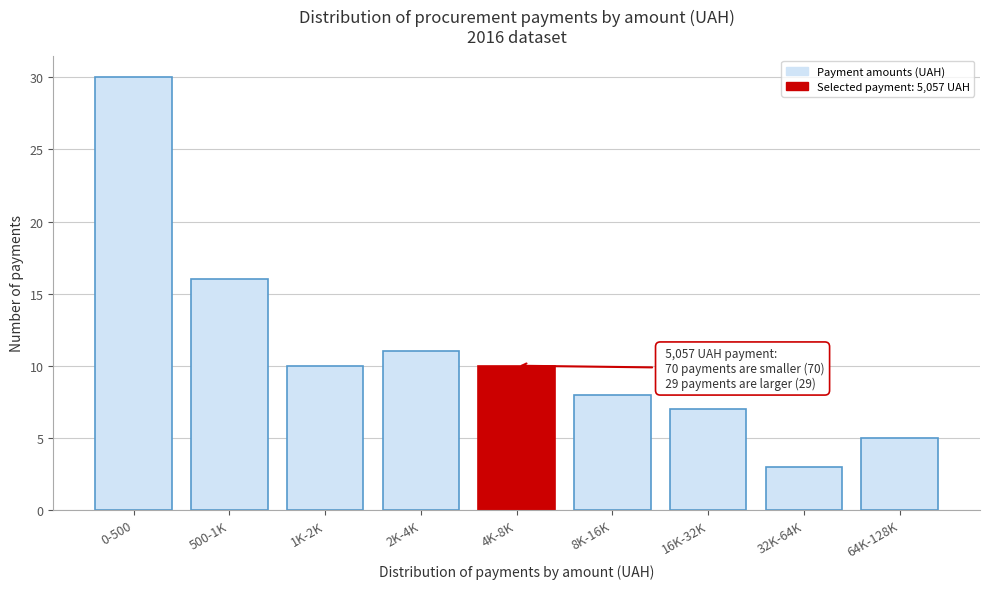

Reading right to left, list all the values displayed in this chart.

64K-128K=5	32K-64K=3	16K-32K=7	8K-16K=8	4K-8K=10	2K-4K=11	1K-2K=10	500-1K=16	0-500=30